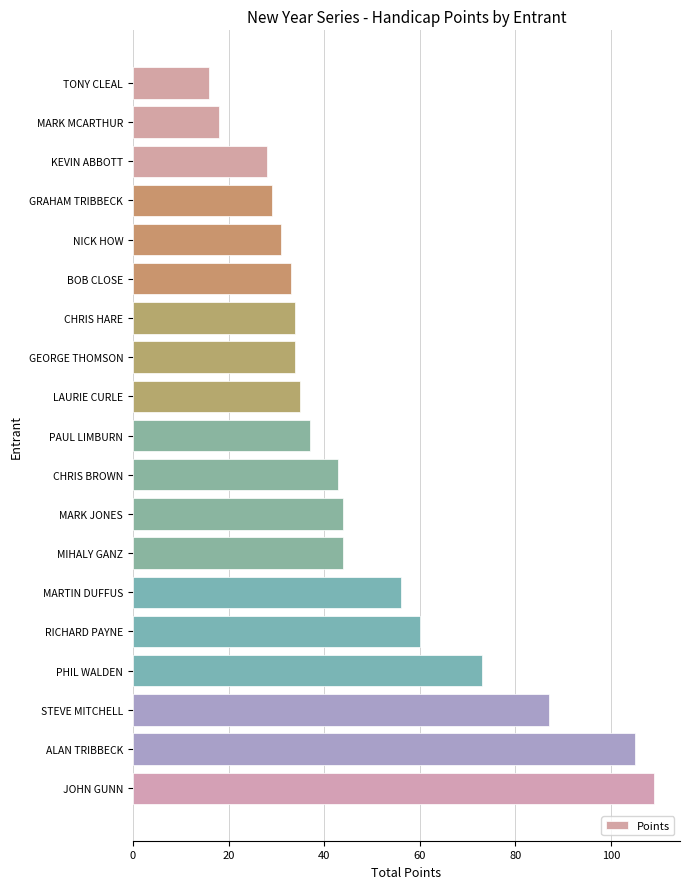

What is the change in value from GRAHAM TRIBBECK to ALAN TRIBBECK?

+76